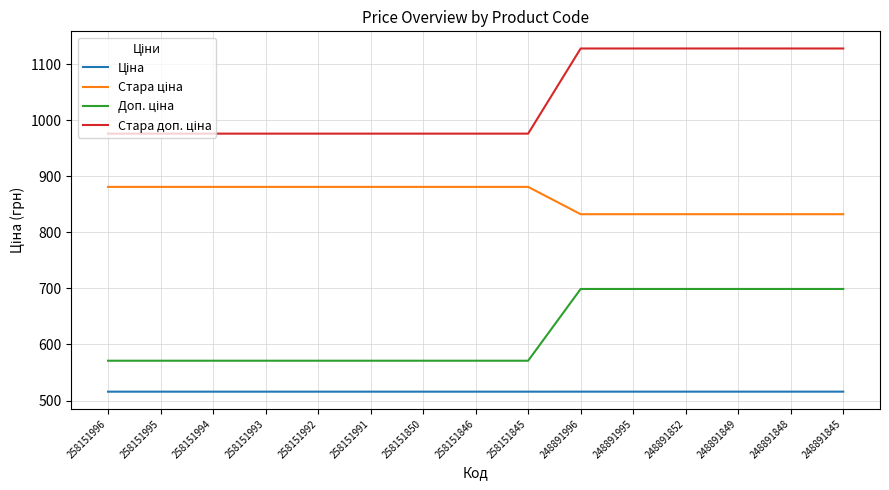

What is the greatest value displayed?

1128.0